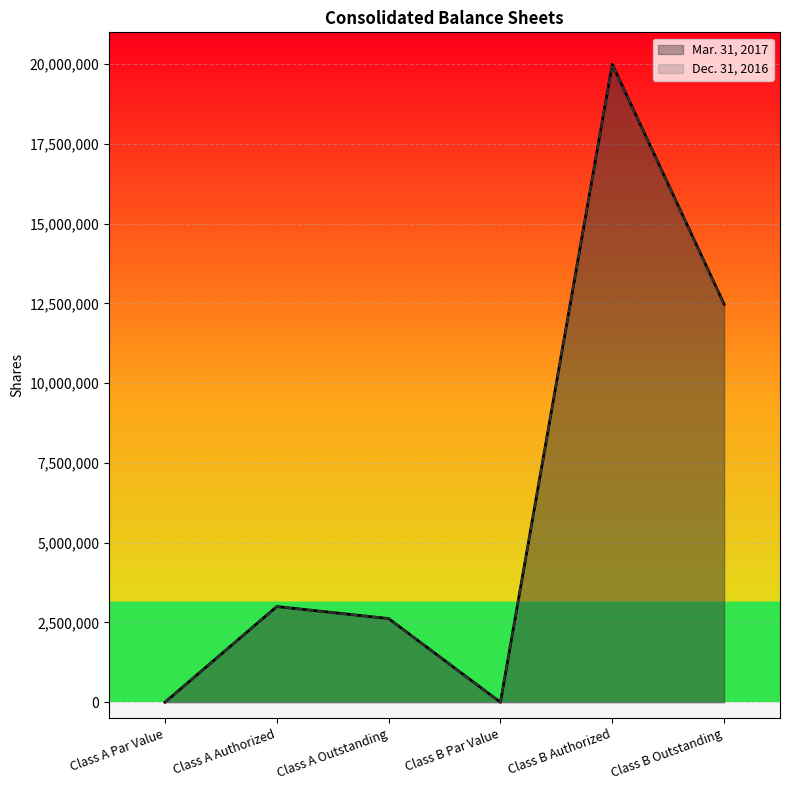

Does the chart display data point markers on the line(s)?

No